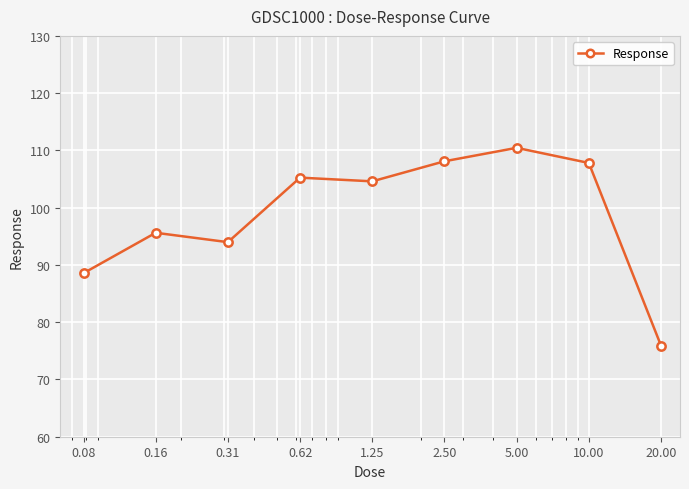

What is the value of the 8th point from the left?

107.8